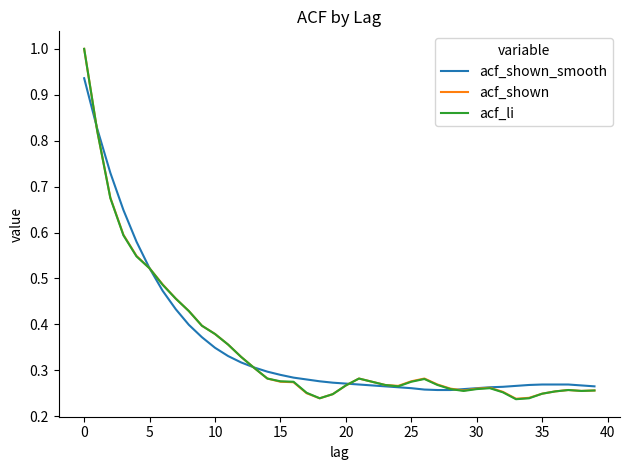

What is the highest value of the acf_shown series?

1.0